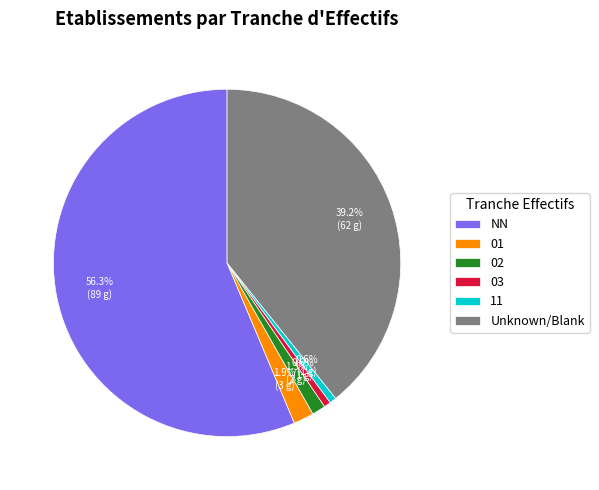

Does 02 account for over 50% of the chart?

No